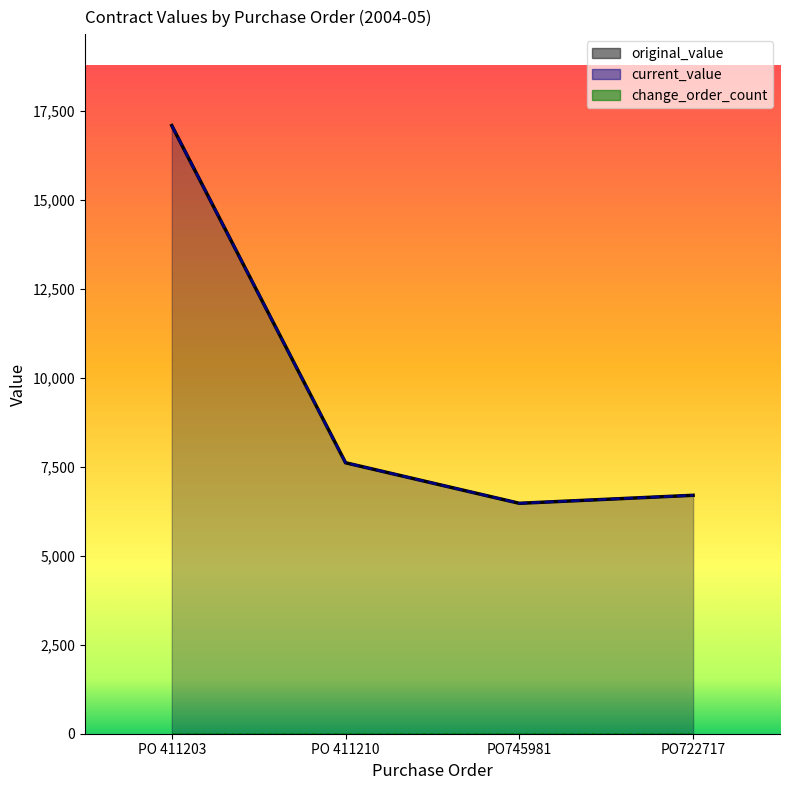

Between PO745981 and PO722717, which is larger?

PO722717